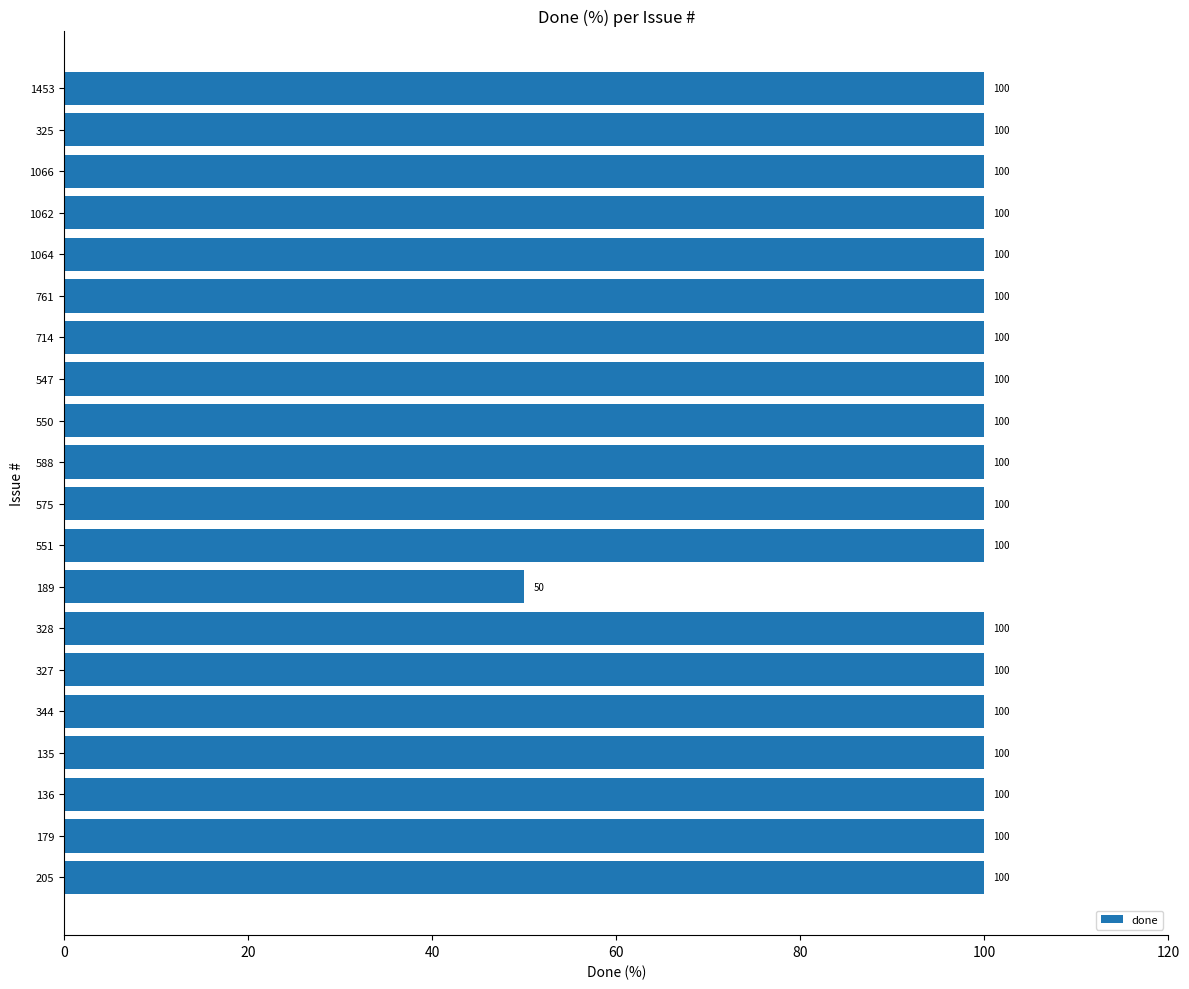

Is it true that the value at 1066 is 100?

True